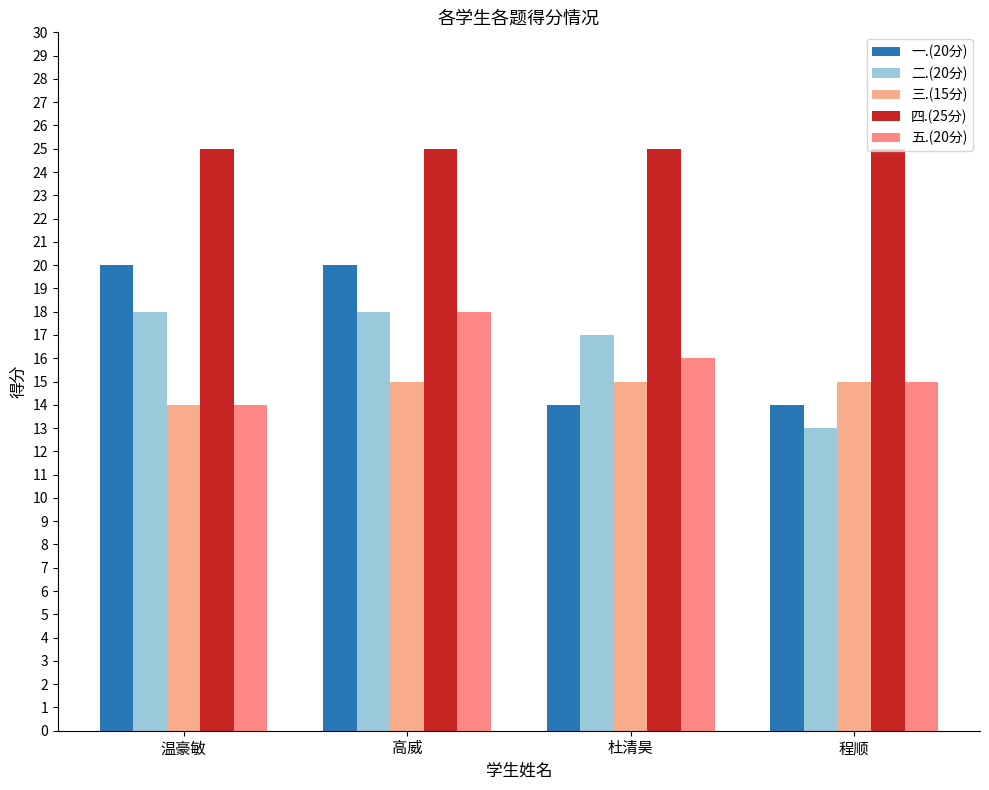

What is the total value across all series at 温豪敏?

91